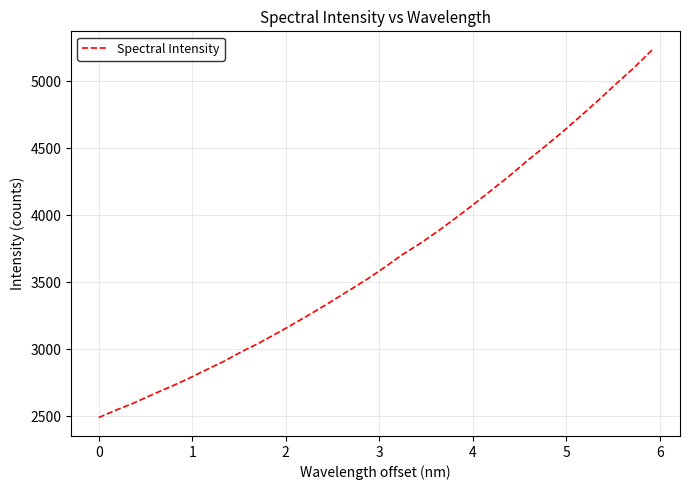

What is the greatest value displayed?

5235.5